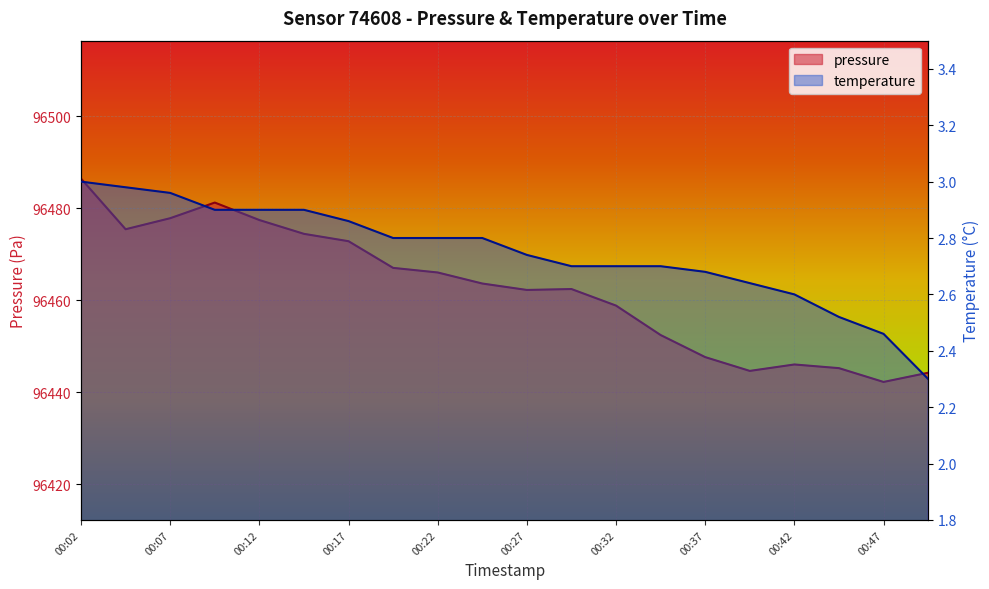

Where is temperature nearest to the value 2?

00:50